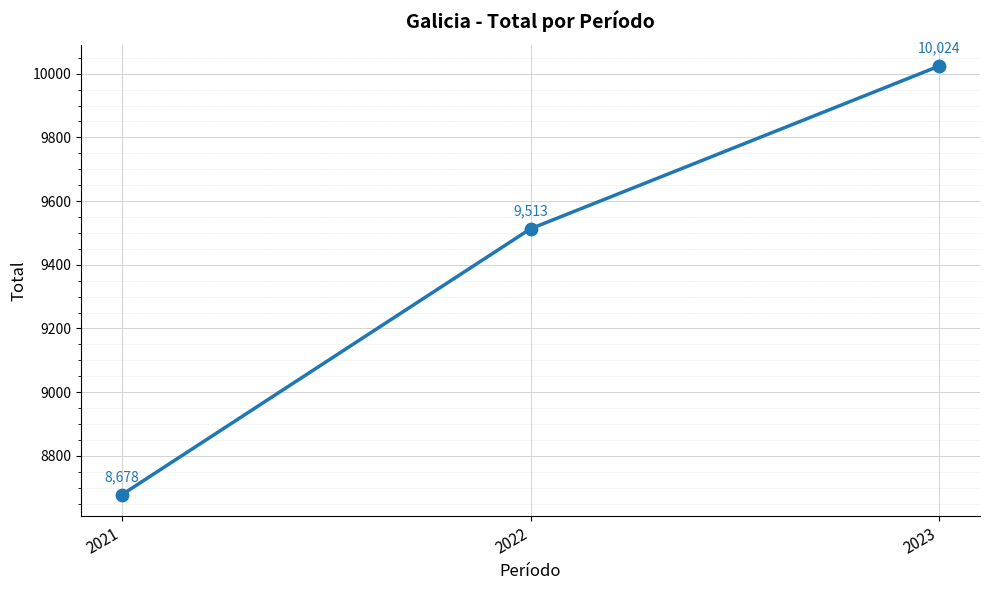

What Y value in the scatter plot is closest to 9351?

9513